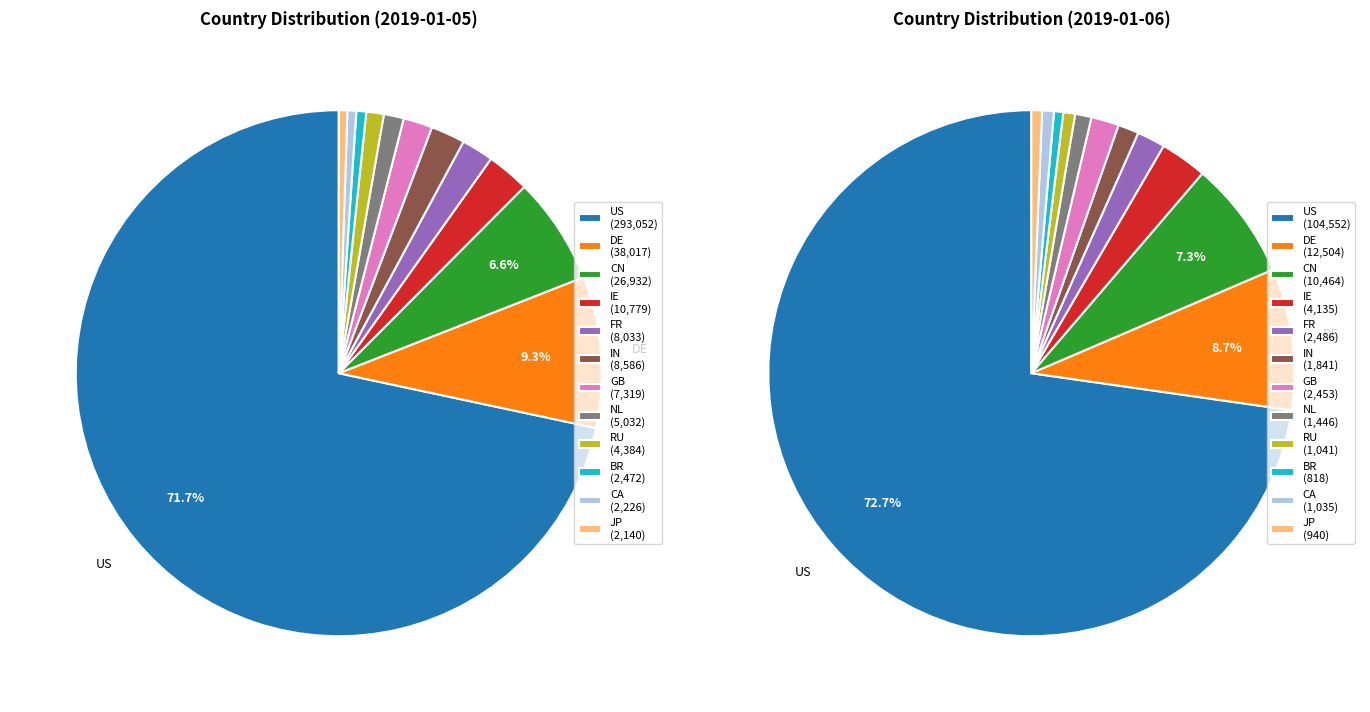

What is the difference between the highest and lowest values at GB?

4866